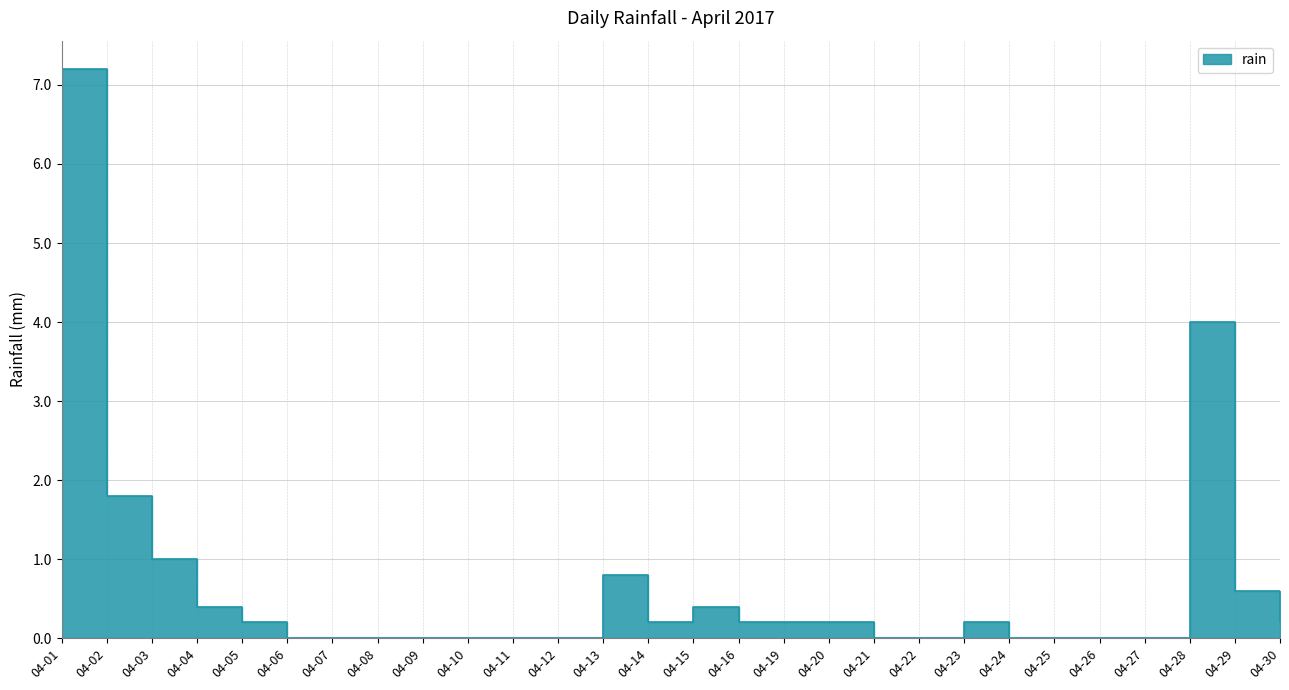

The value at 04-29 is 1.1. True or false?

False